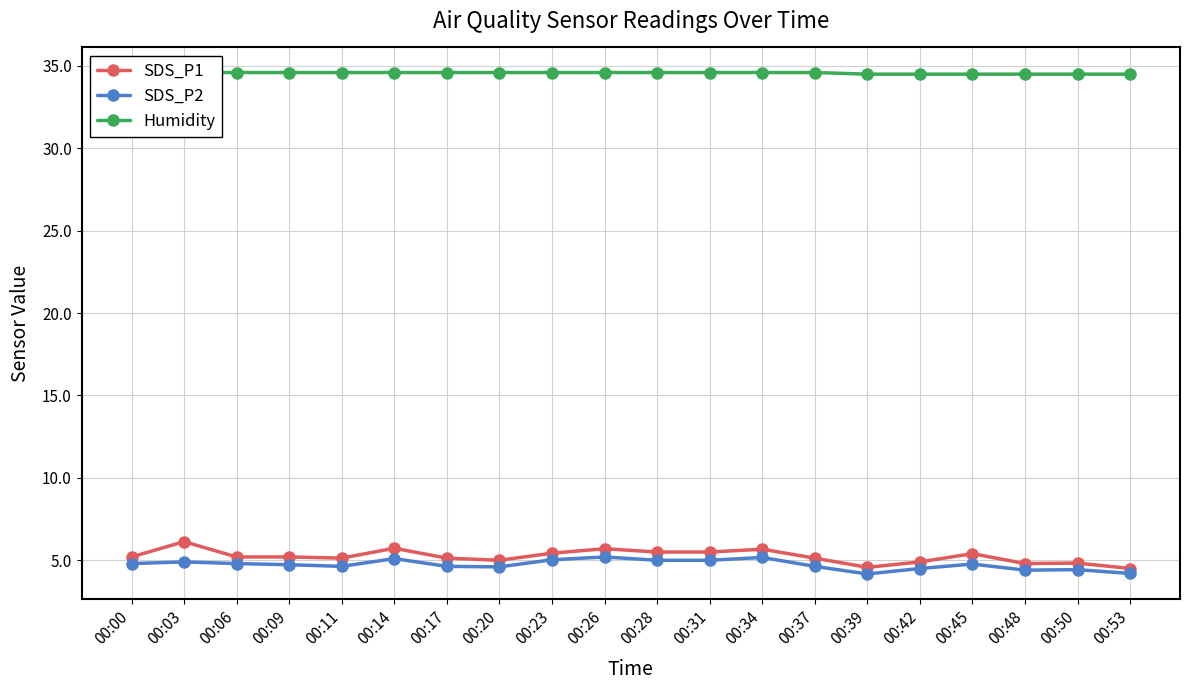

True or false: SDS_P2 and SDS_P1 intersect in this chart.

False